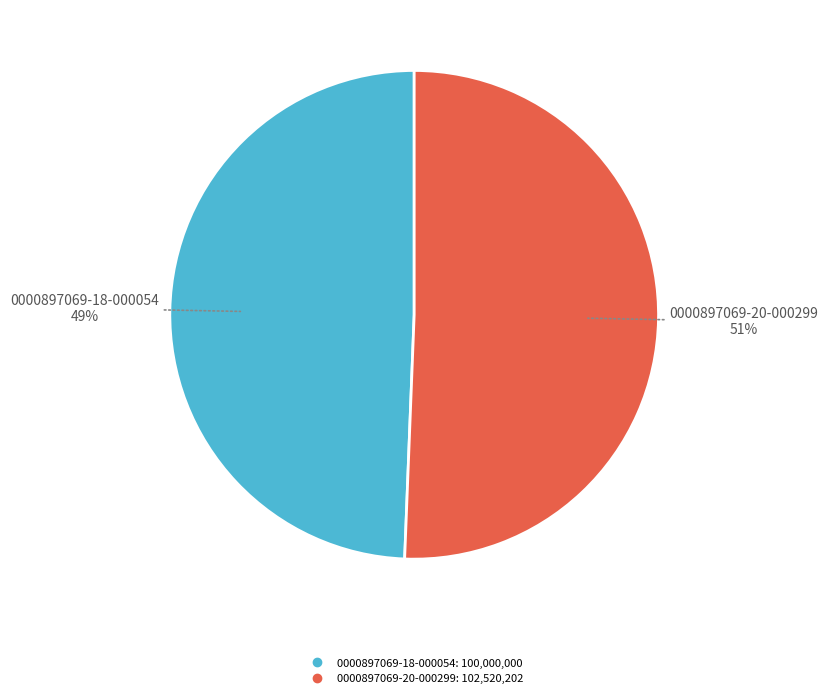

What is the largest slice in the pie chart?

0000897069-20-000299